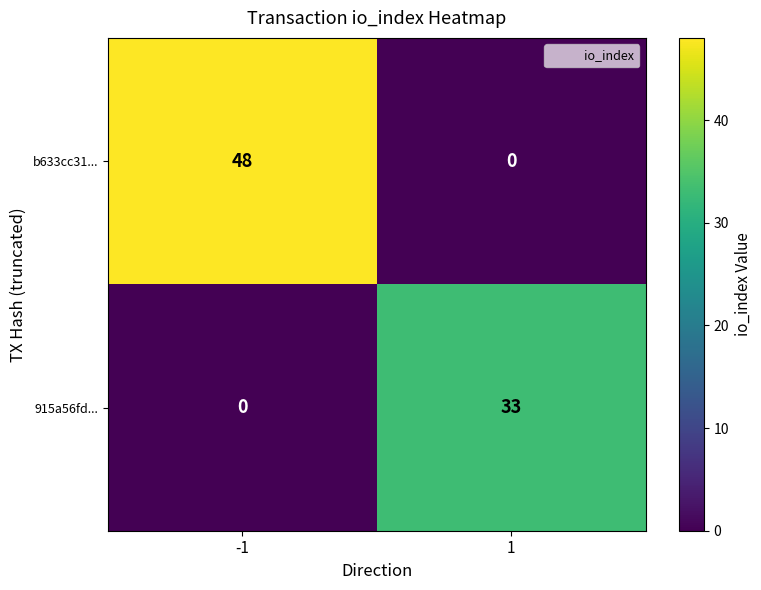

Which series has the widest spread of values?

b633cc31...